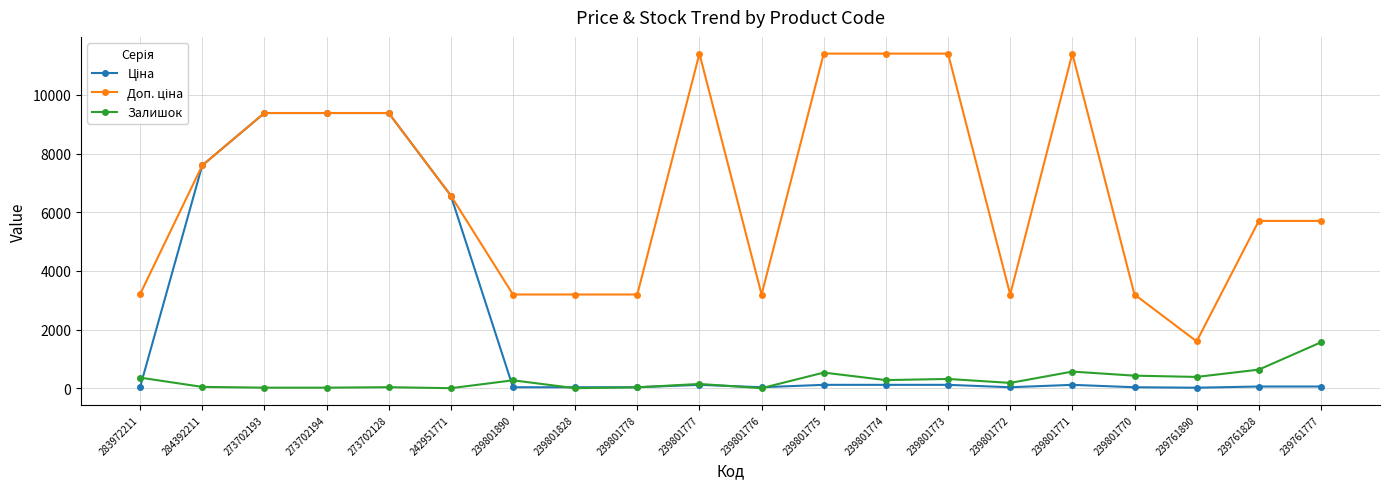

Which category has the highest value in the Залишок series?

239761777